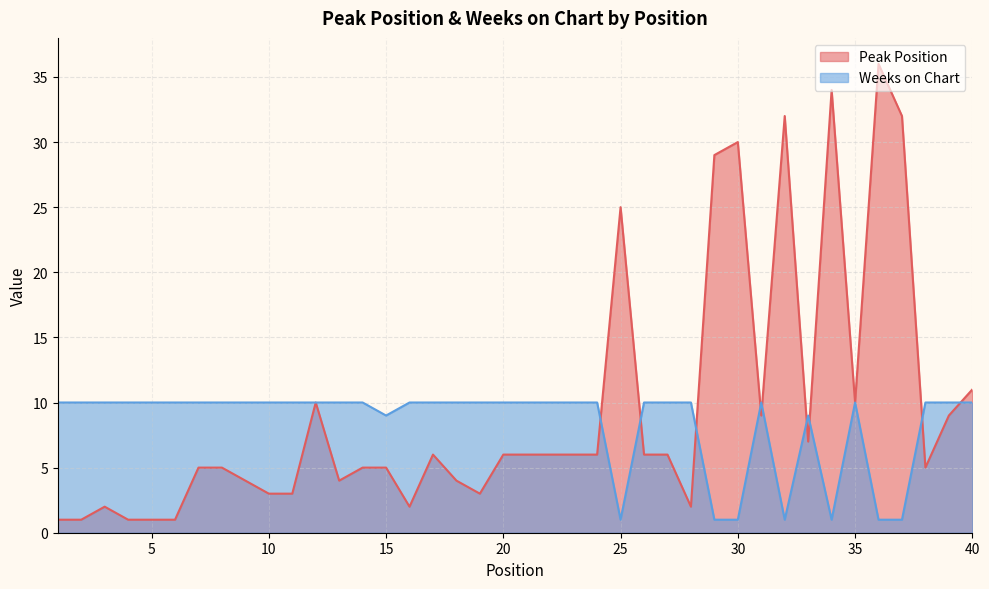

What are all the series names shown in the legend?

Peak Position, Weeks on Chart